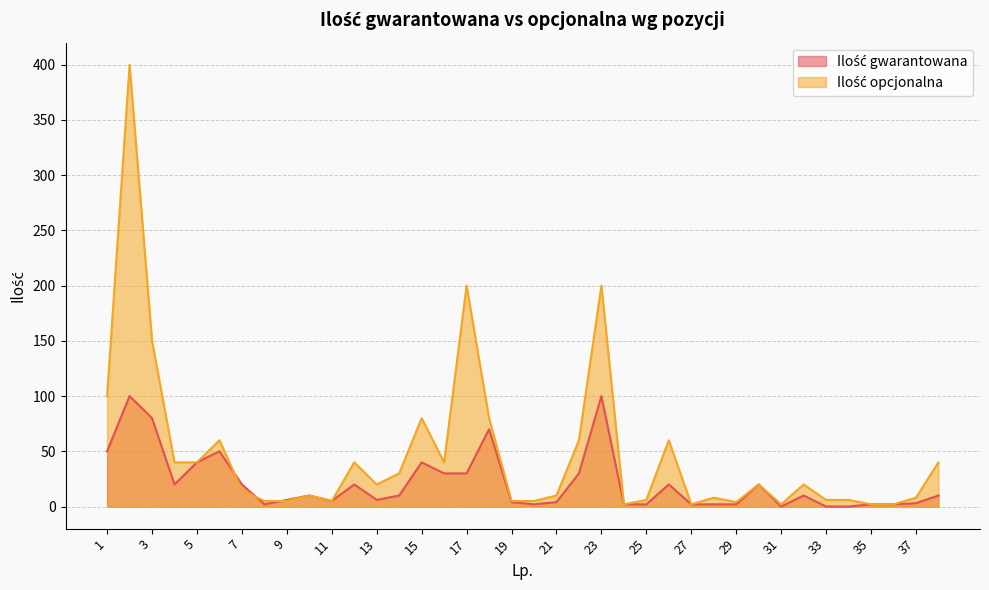

How many intersections are there between Ilość gwarantowana and Ilość opcjonalna?

3